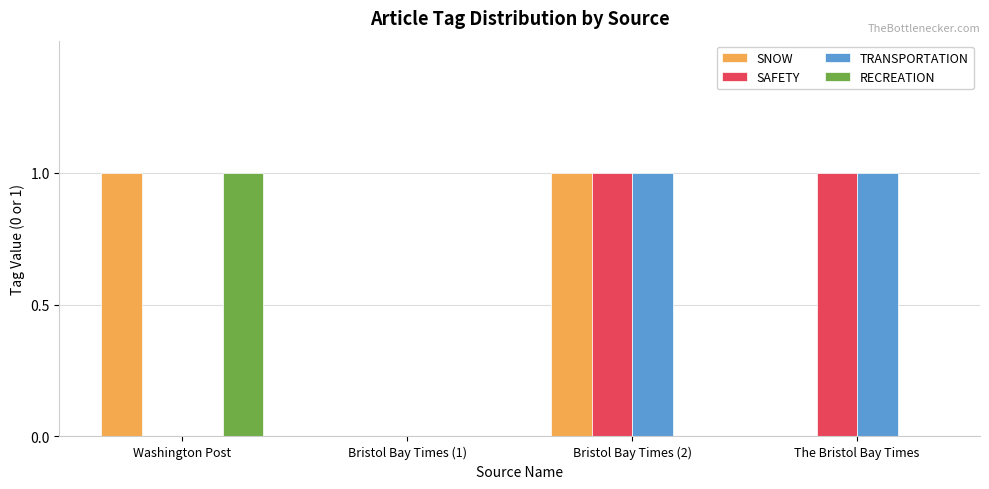

Is it true that RECREATION equals 0 at Bristol Bay Times (1)?

True